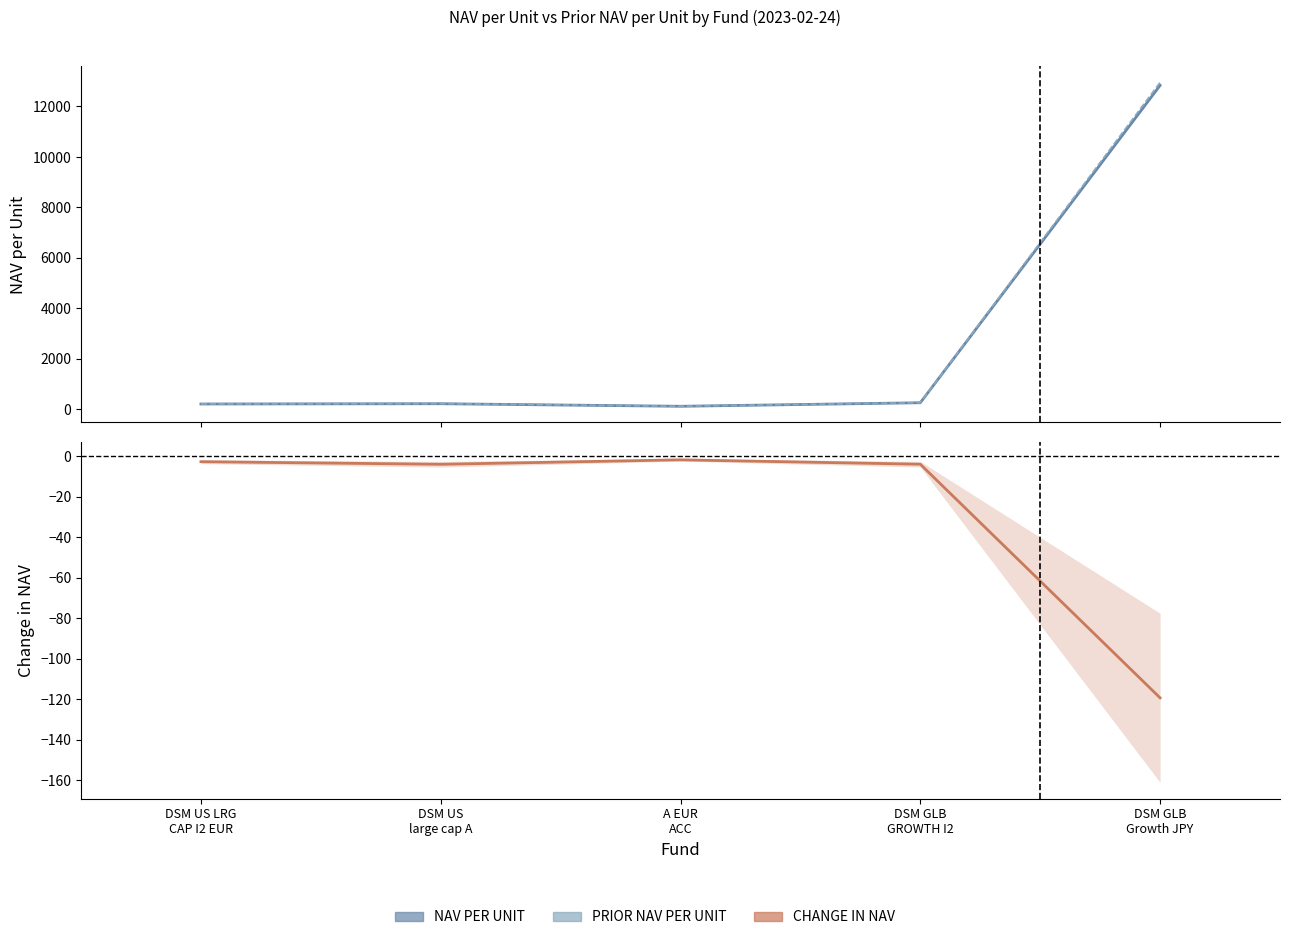

List the labels in order of CHANGE IN NAV value, largest first.

A EUR
ACC, DSM US LRG
CAP I2 EUR, DSM GLB
GROWTH I2, DSM US
large cap A, DSM GLB
Growth JPY